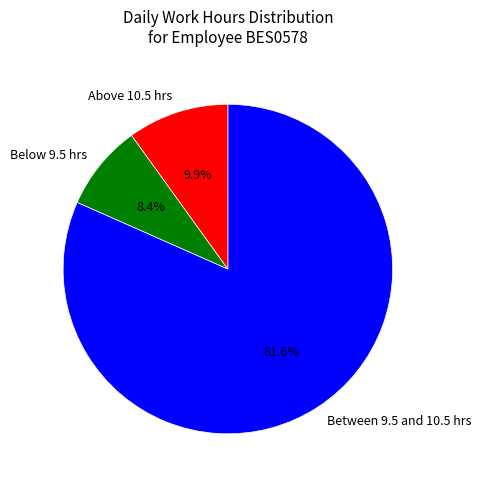

To the nearest percent, what is the average slice percentage?

33%